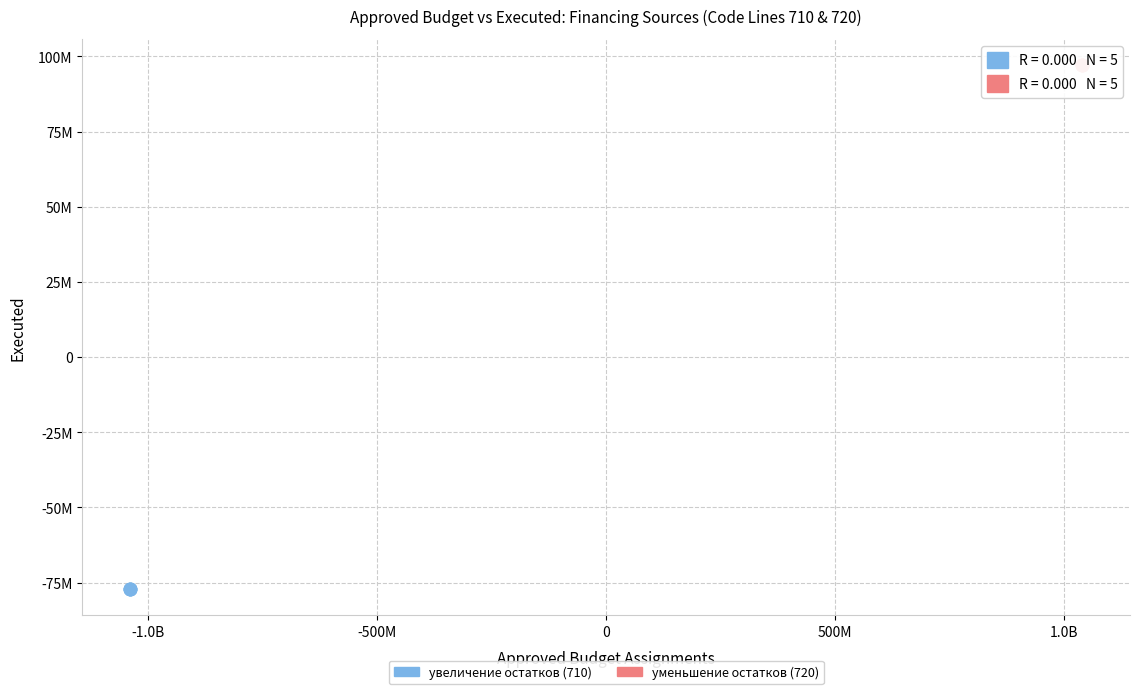

Which series reaches the maximum Y coordinate?

уменьшение остатков (720)